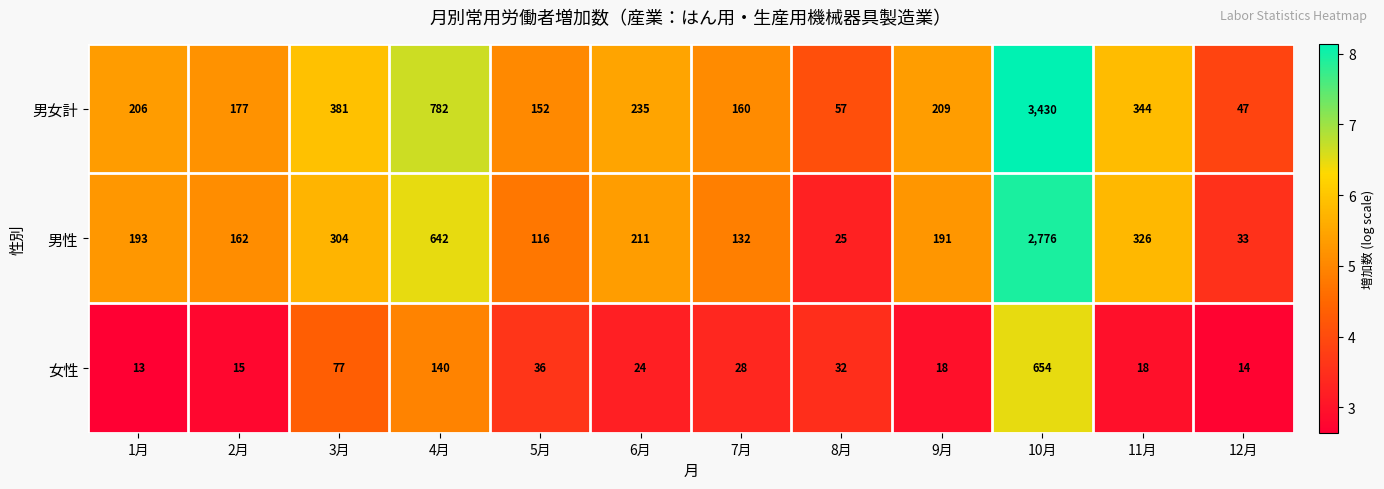

What value does the 女性 series have at 3月, to the nearest 50?

100